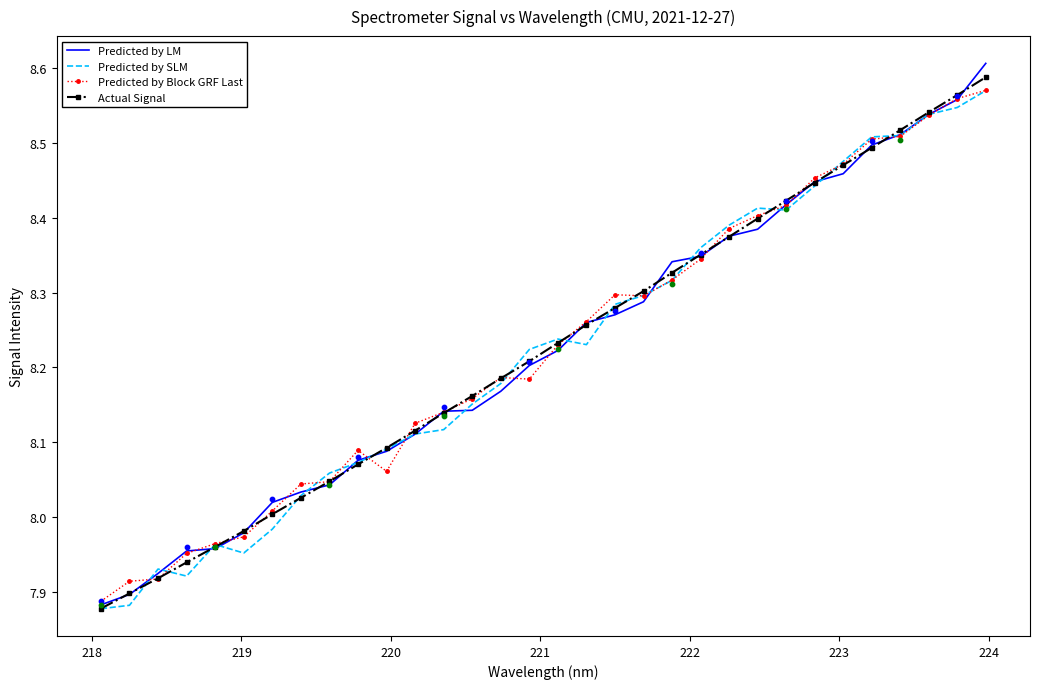

Which series reaches the maximum Y coordinate?

Predicted by LM